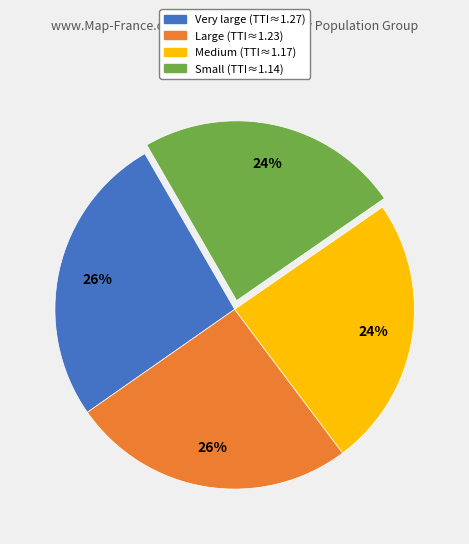

To the nearest percent, what is the average slice percentage?

25%